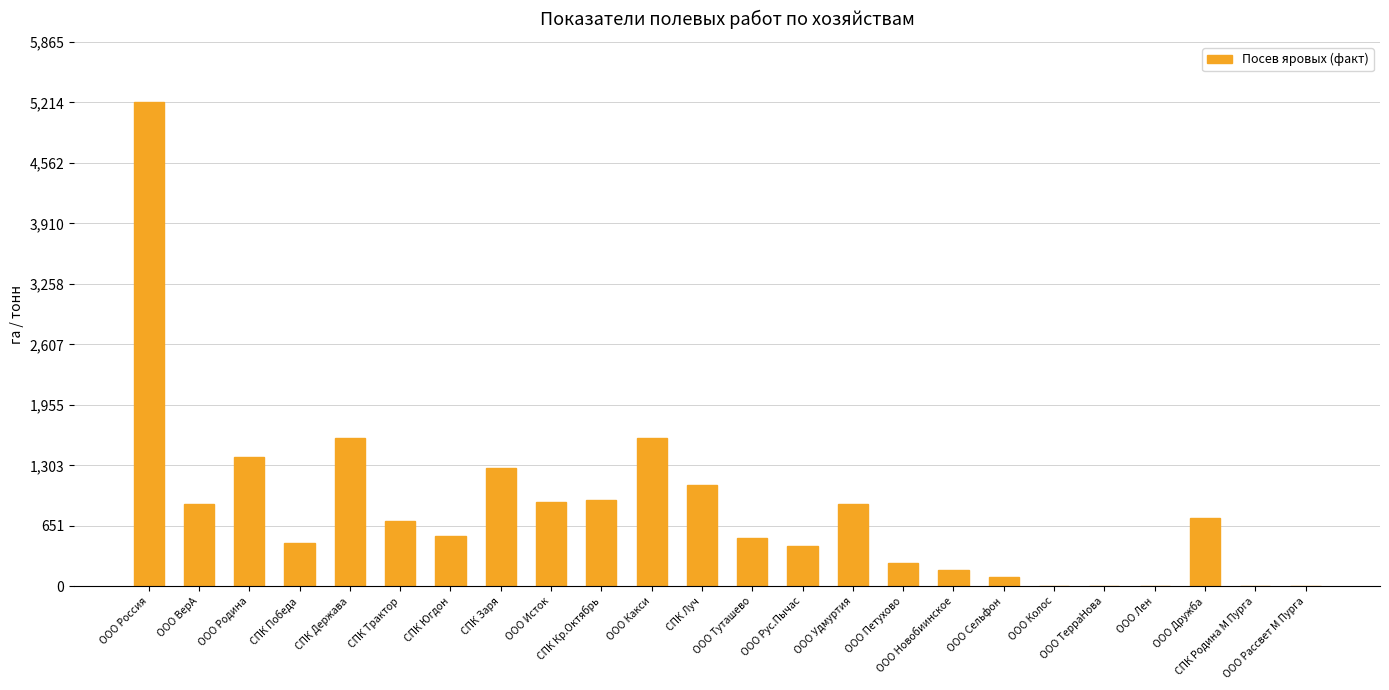

What is the greatest value displayed?

5214